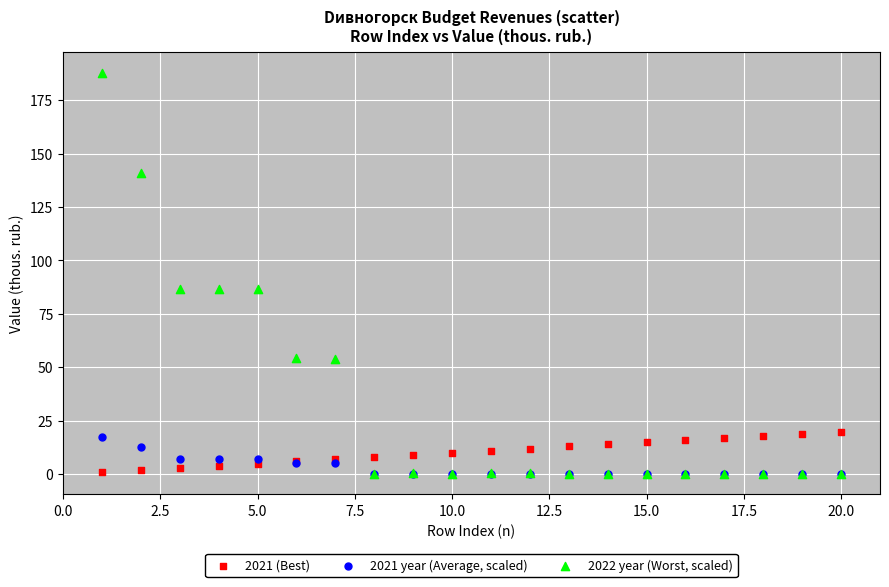

What are all the series names shown in the legend?

2021 (Best), 2021 year (Average, scaled), 2022 year (Worst, scaled)